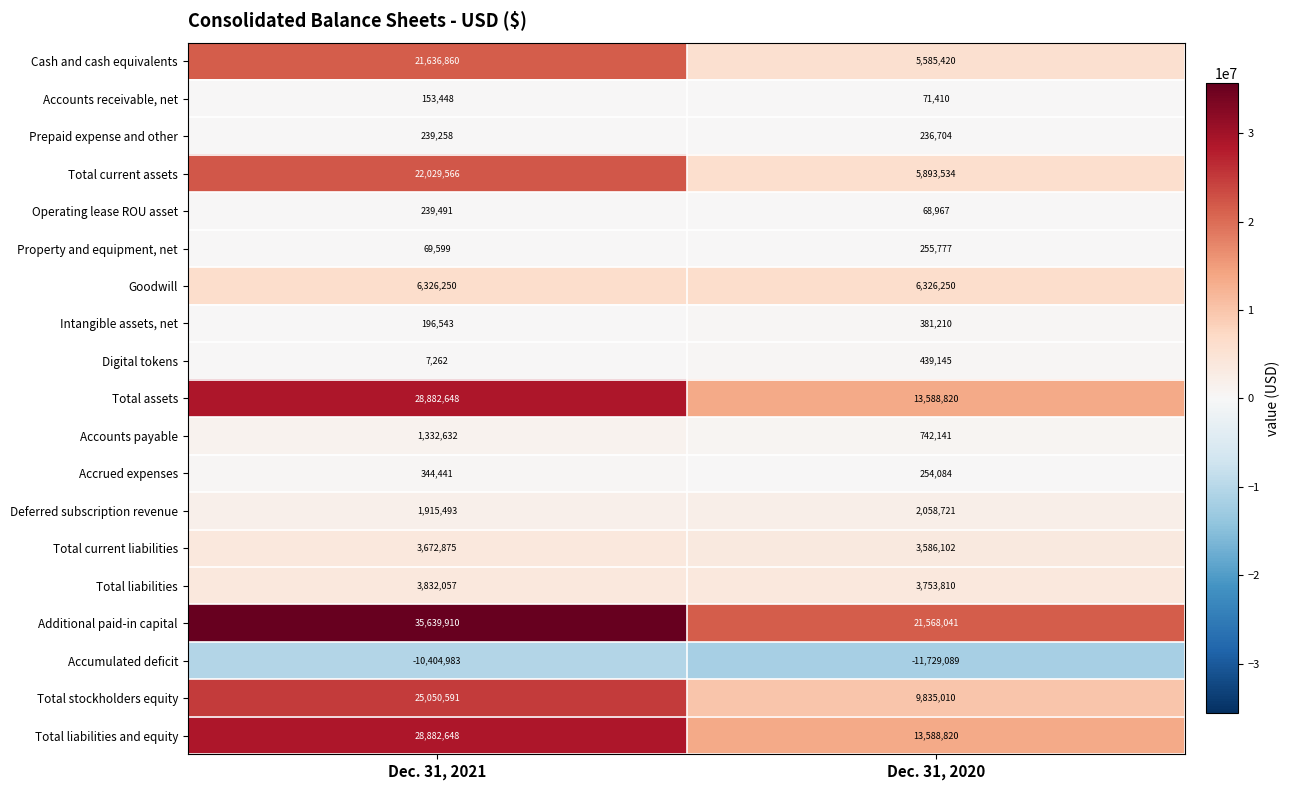

List the labels in order of Total current assets value, largest first.

Dec. 31, 2021, Dec. 31, 2020